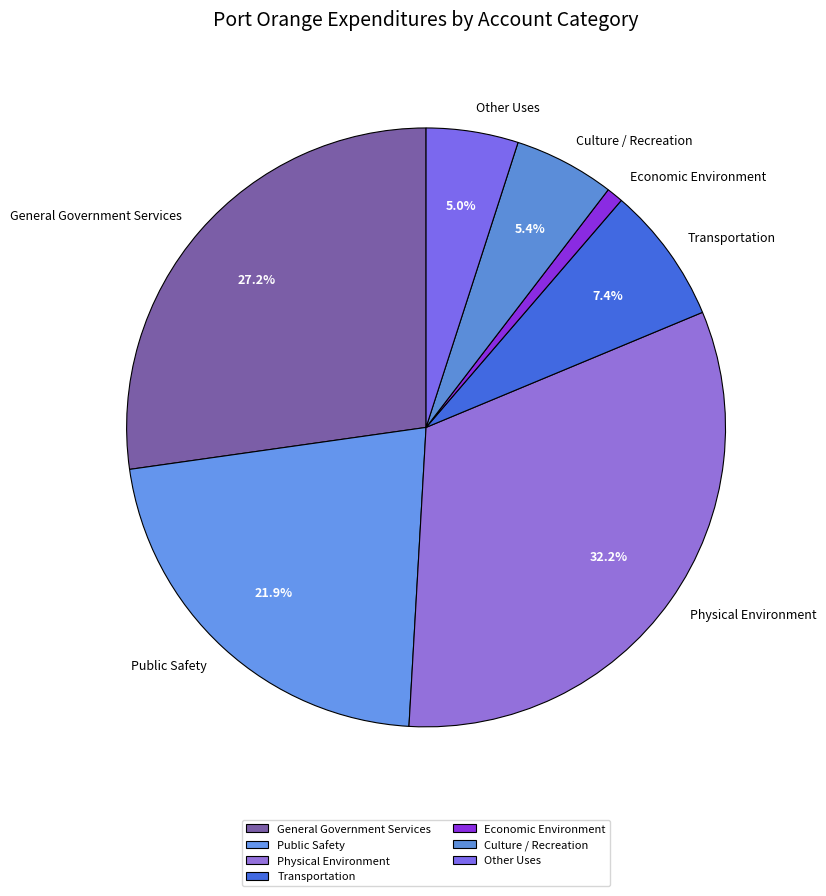

True or false: Economic Environment accounts for 11% of the total.

False